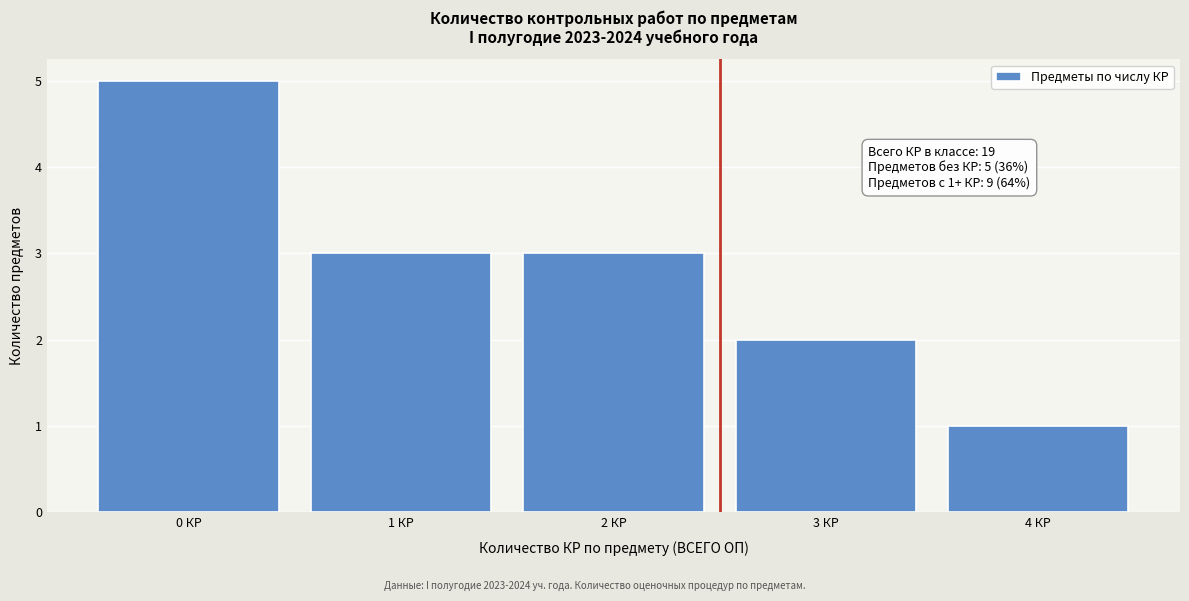

Which range on the x-axis has the tallest bar?

-0.5 to 0.5